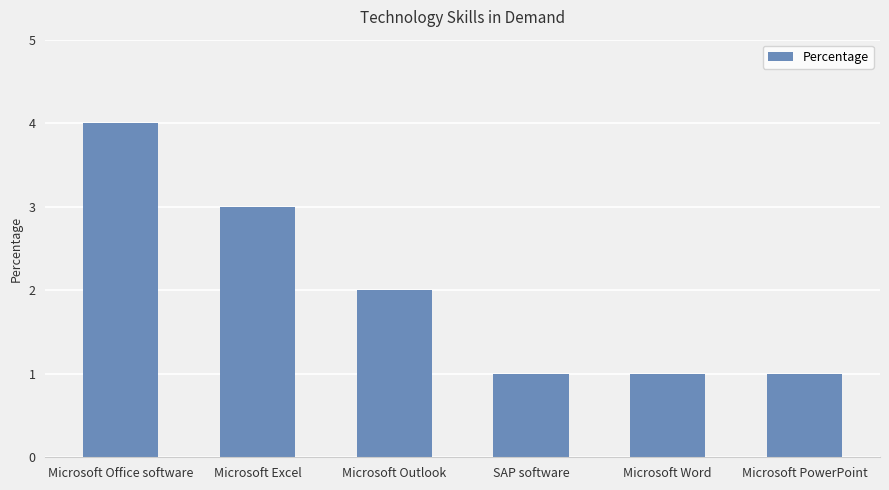

What is the change in value from Microsoft Excel to Microsoft PowerPoint?

-2